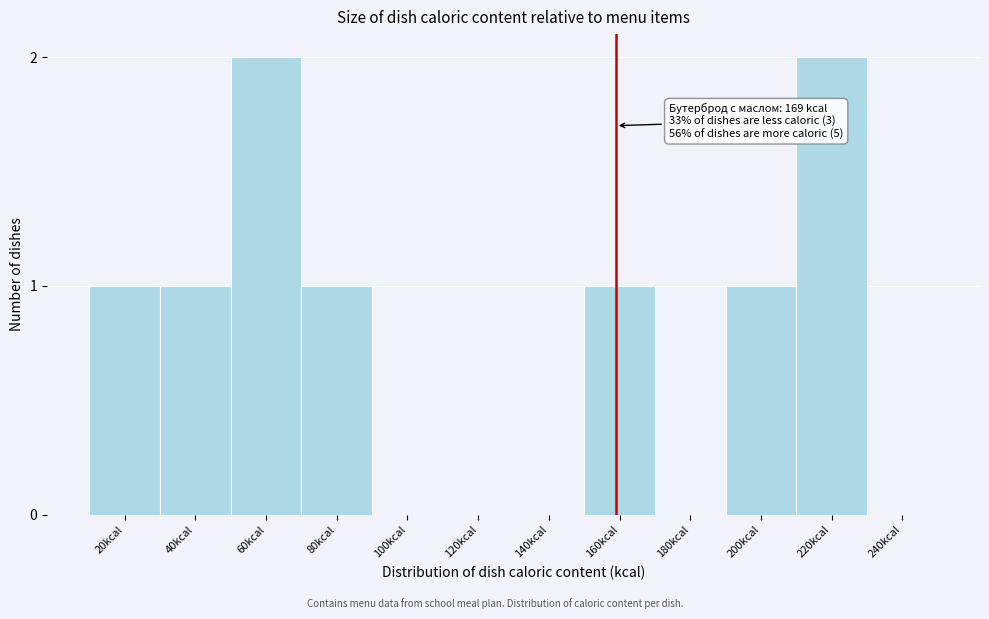

Reading right to left, list all the values displayed in this chart.

240kcal=0	220kcal=2	200kcal=1	180kcal=0	160kcal=1	140kcal=0	120kcal=0	100kcal=0	80kcal=1	60kcal=2	40kcal=1	20kcal=1